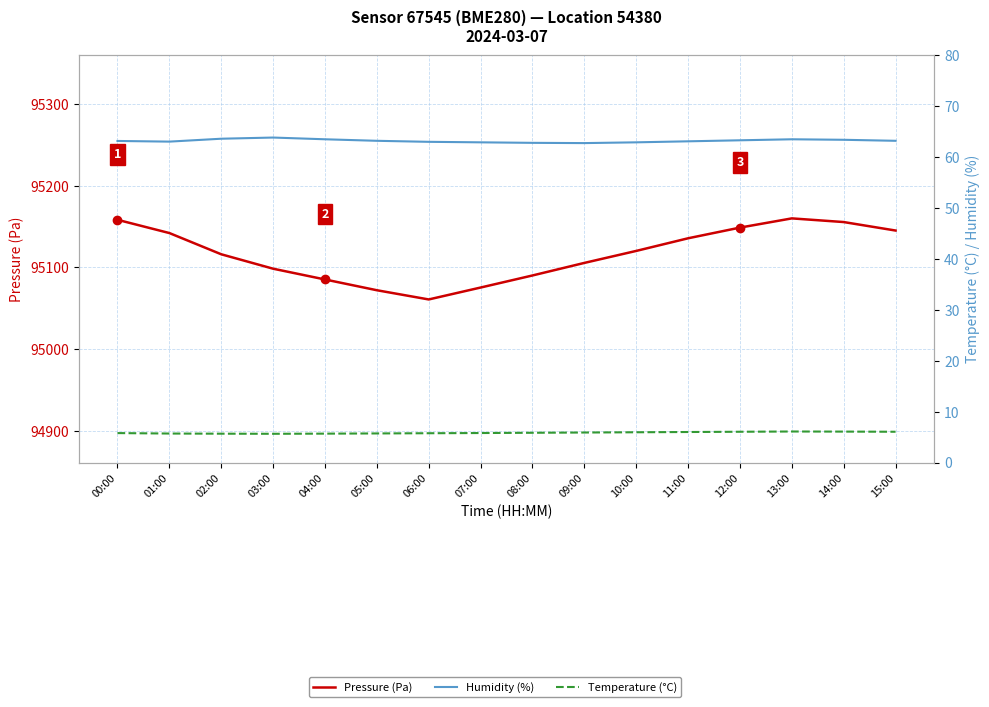

What is the difference between the highest and lowest values at 09:00?

95099.7